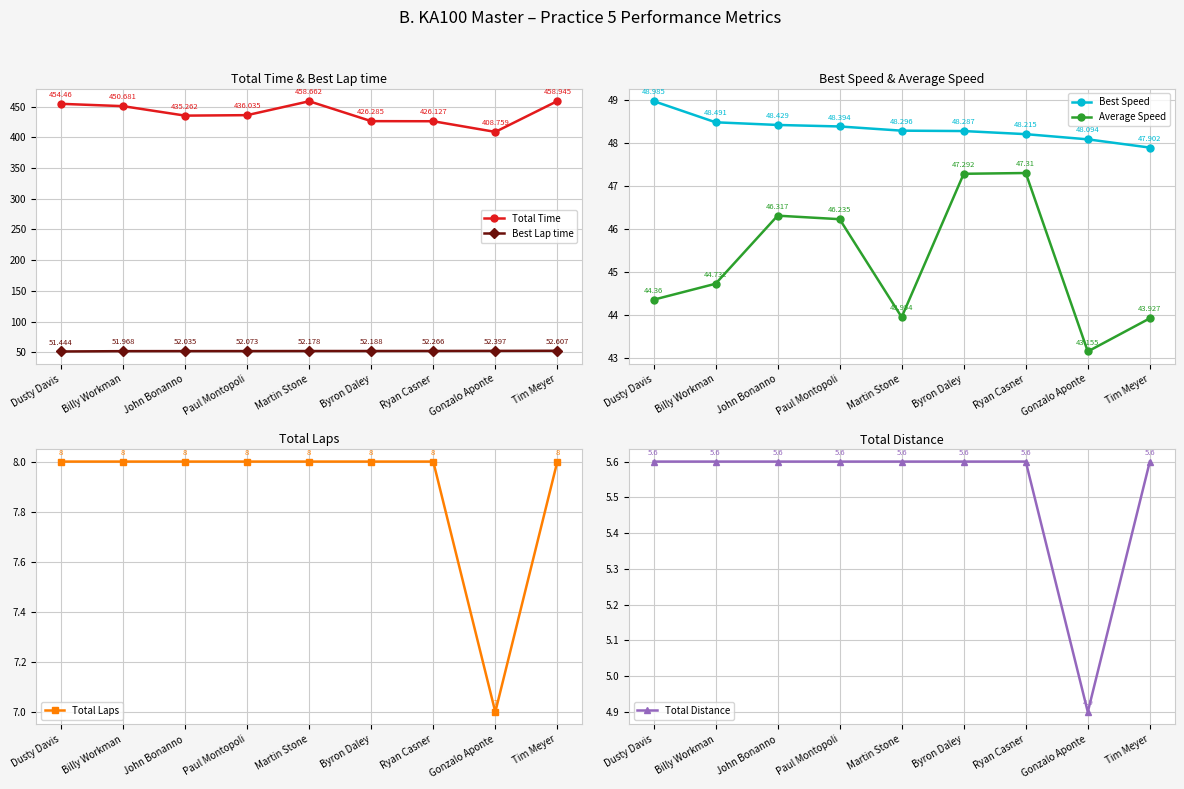

What is the minimum value shown in the chart?

4.9